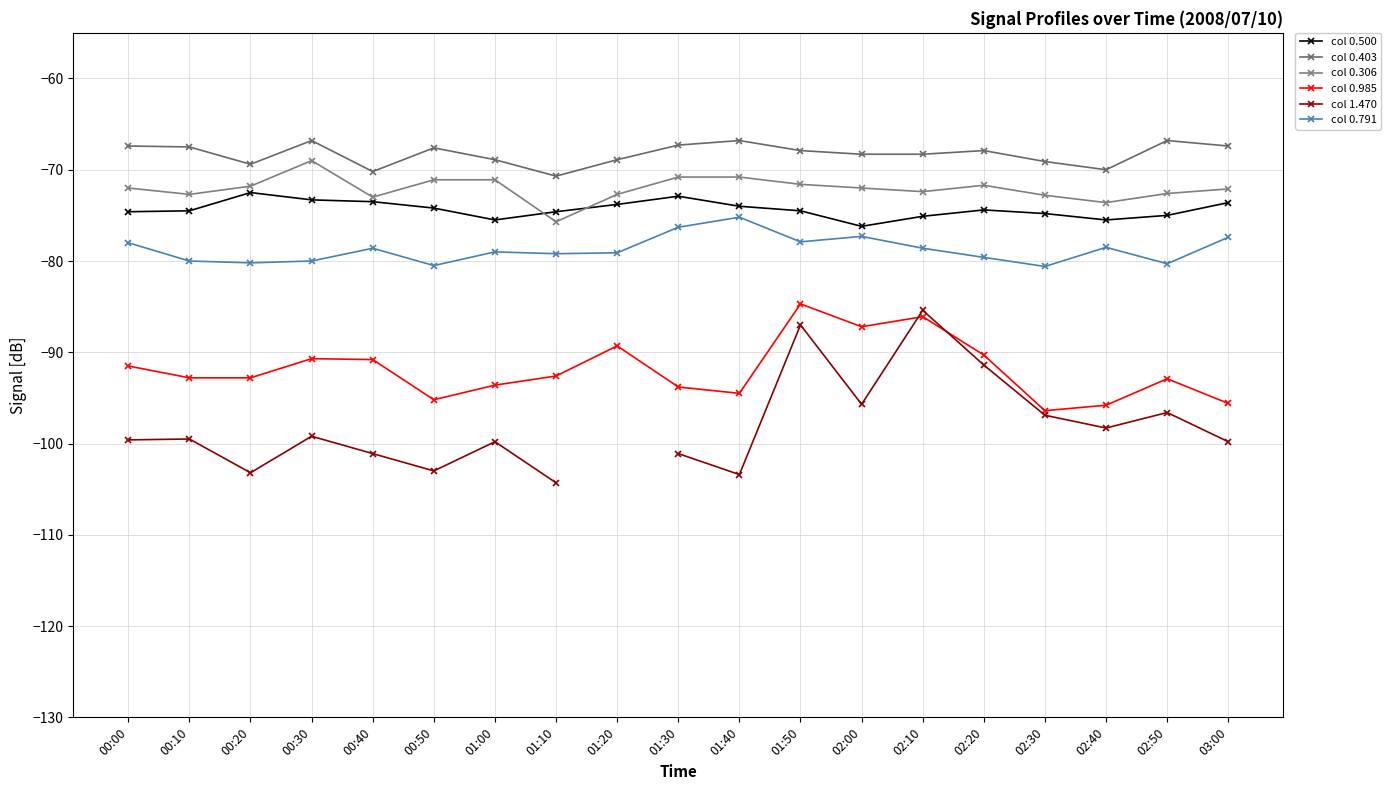

Which series has the largest total across all categories?

col 0.403